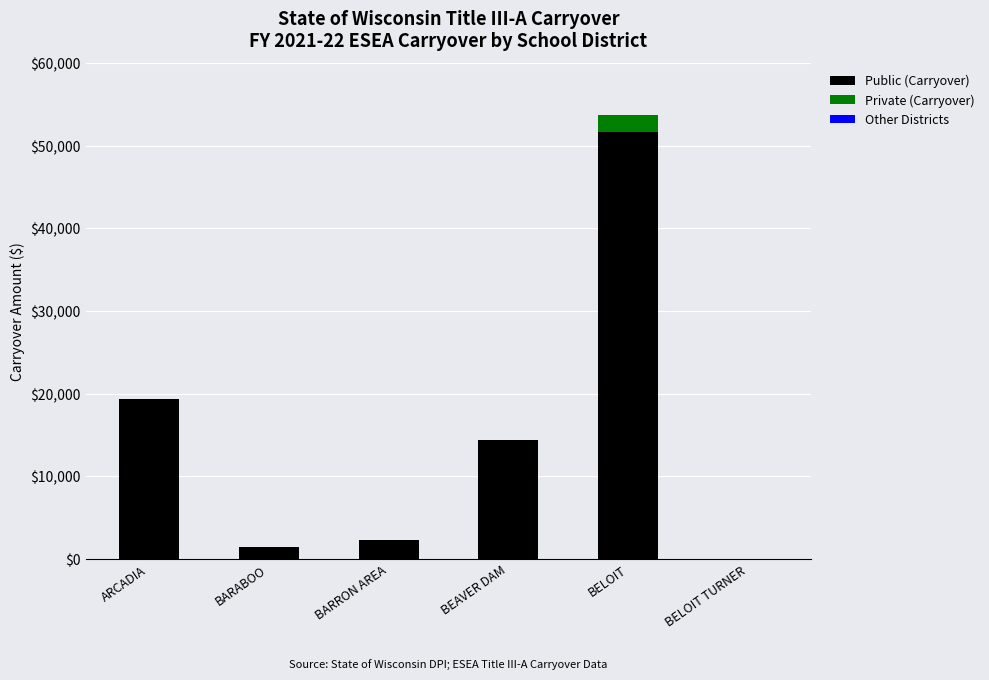

Read the Public (Carryover) value at BARRON AREA.

2321.3